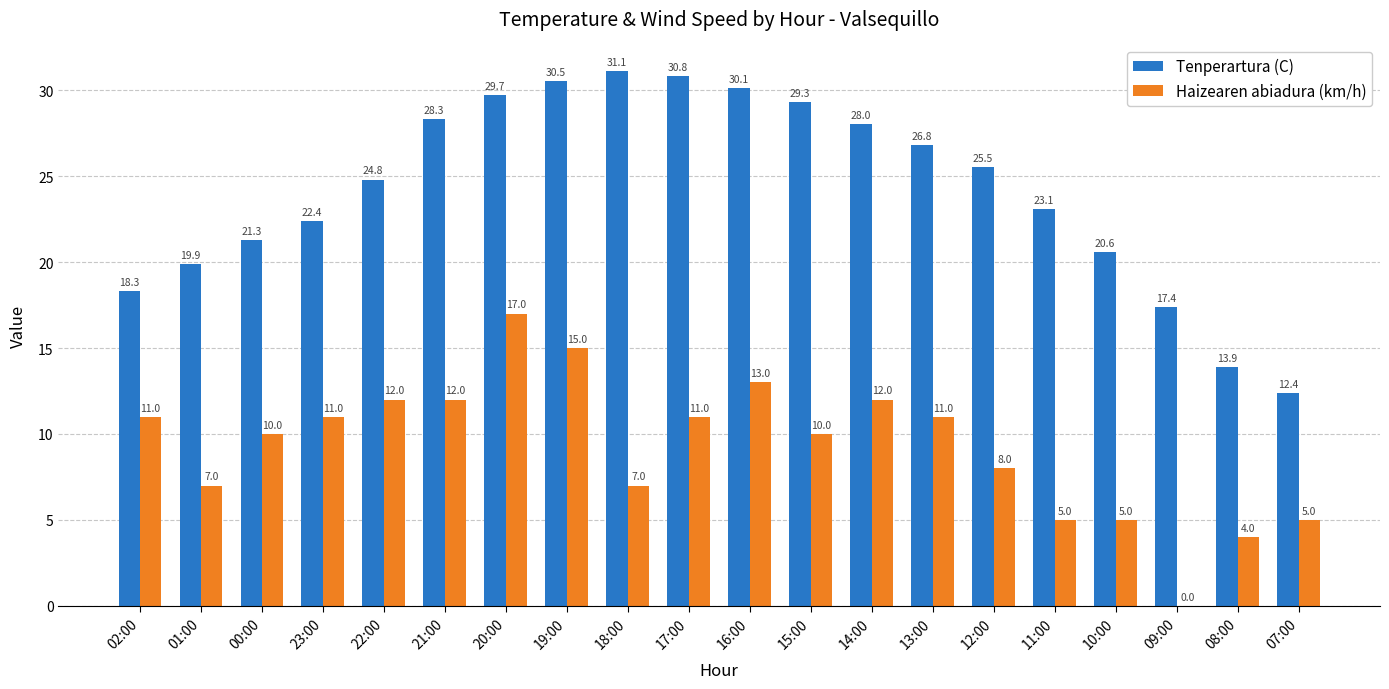

Is it true that Haizearen abiadura (km/h) equals 1.4 at 11:00?

False